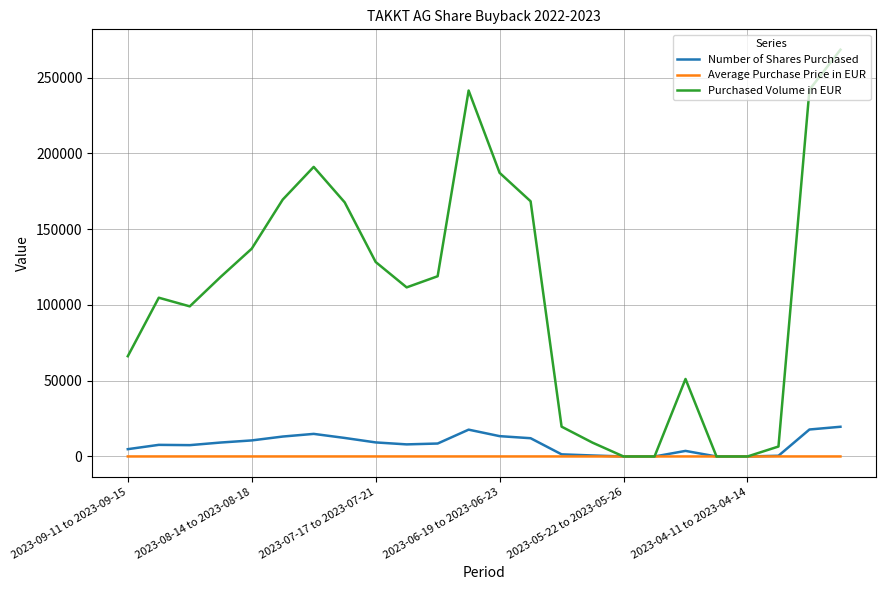

List the series in order of their peak value, lowest first.

Average Purchase Price in EUR, Number of Shares Purchased, Purchased Volume in EUR